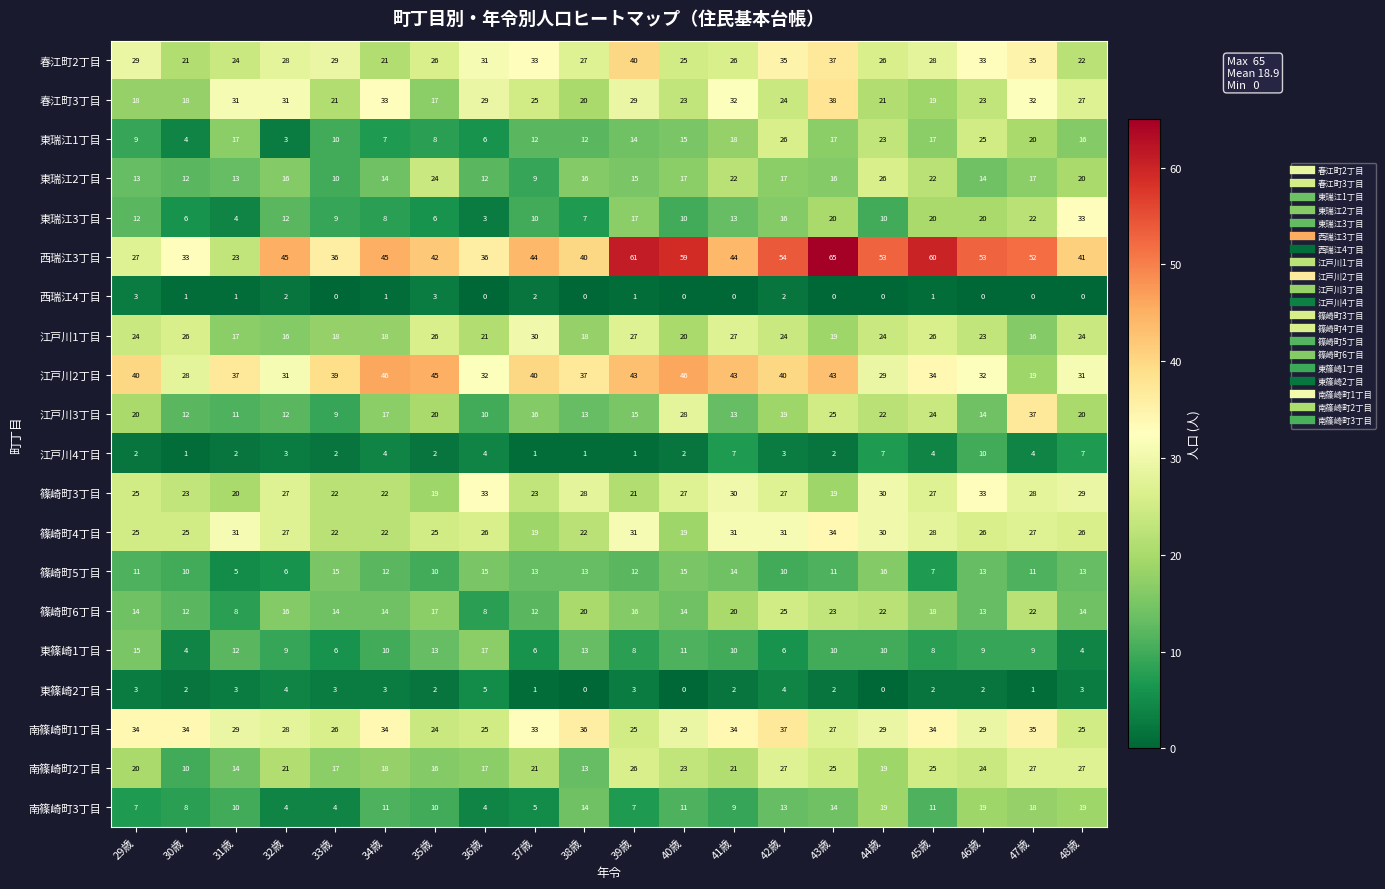

True or false: 南篠崎町2丁目 has a value of 25 at 45歳.

True